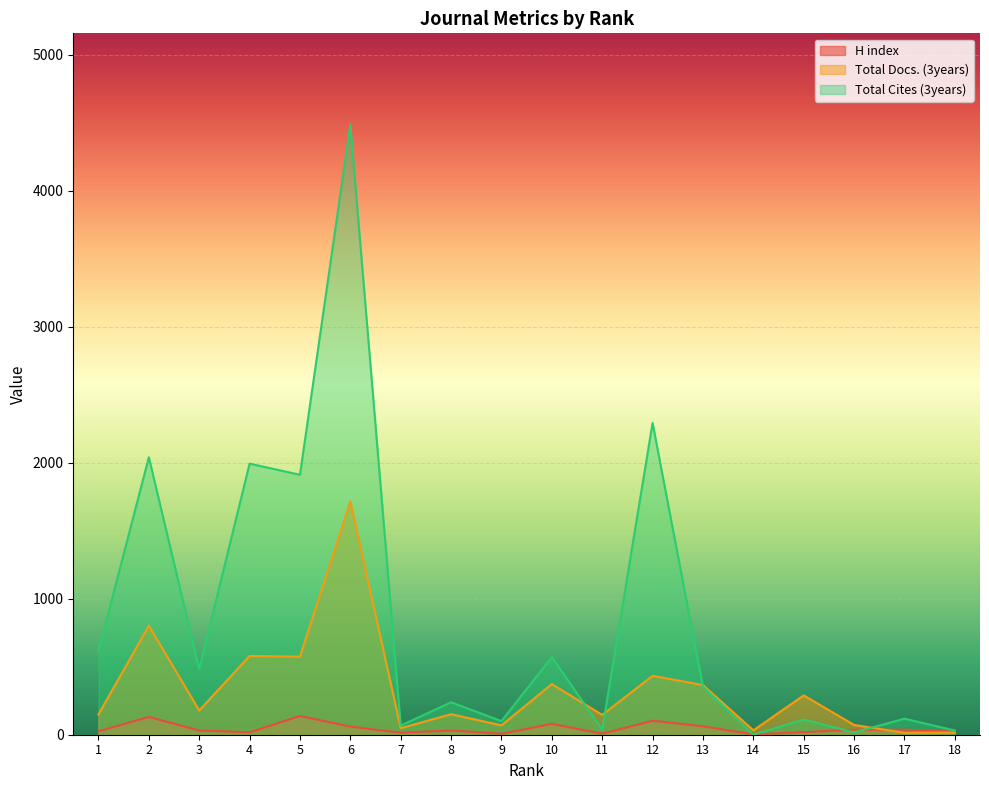

Rank the series by their average value, from highest to lowest.

Total Cites (3years), Total Docs. (3years), H index